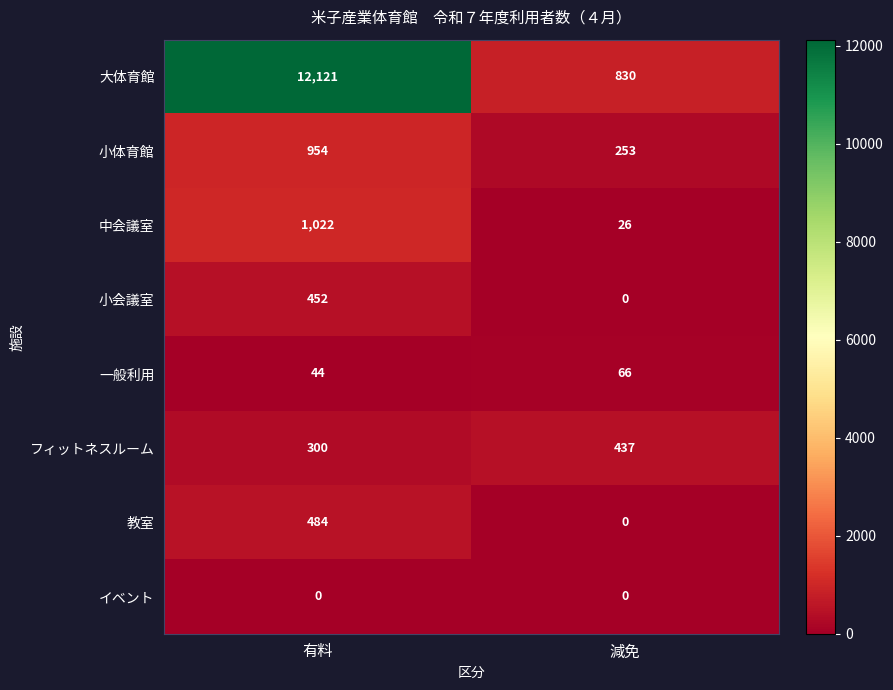

What is the difference between the 一般利用 values at 減免 and 有料?

22